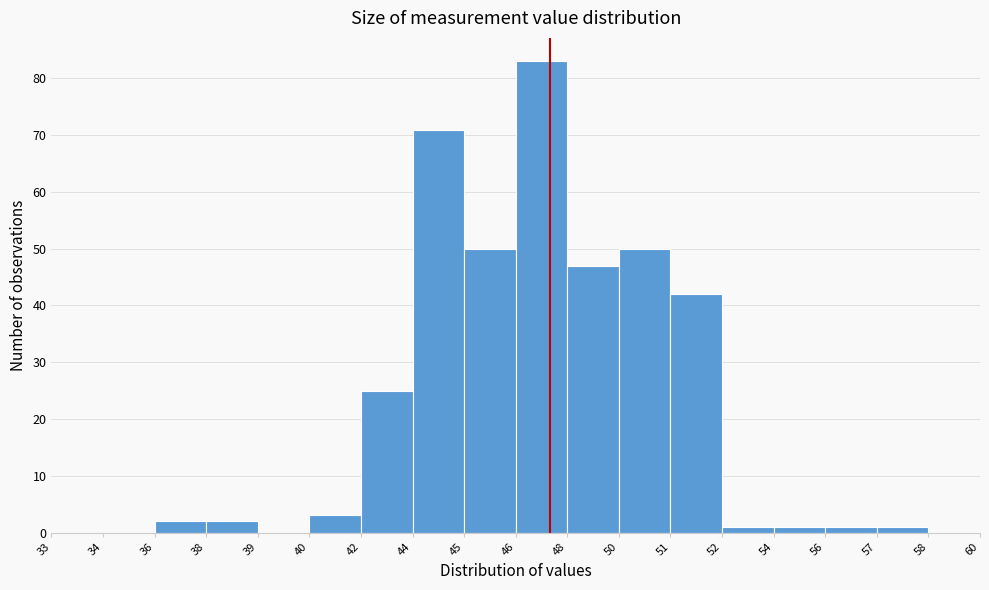

Reading right to left, transcribe all the data shown in this chart.

58=0	57=1	56=1	54=1	52=1	51=42	50=50	48=47	46=83	45=50	44=71	42=25	40=3	39=0	38=2	36=2	34=0	33=0